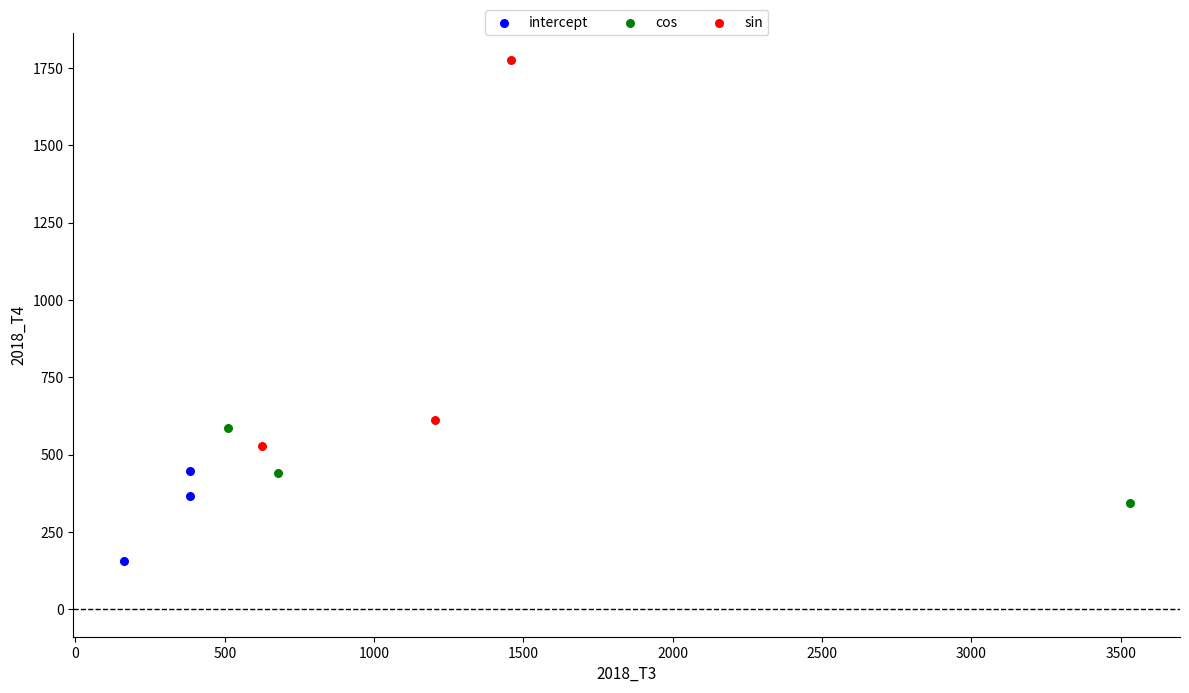

Which series has the widest spread of Y values?

sin